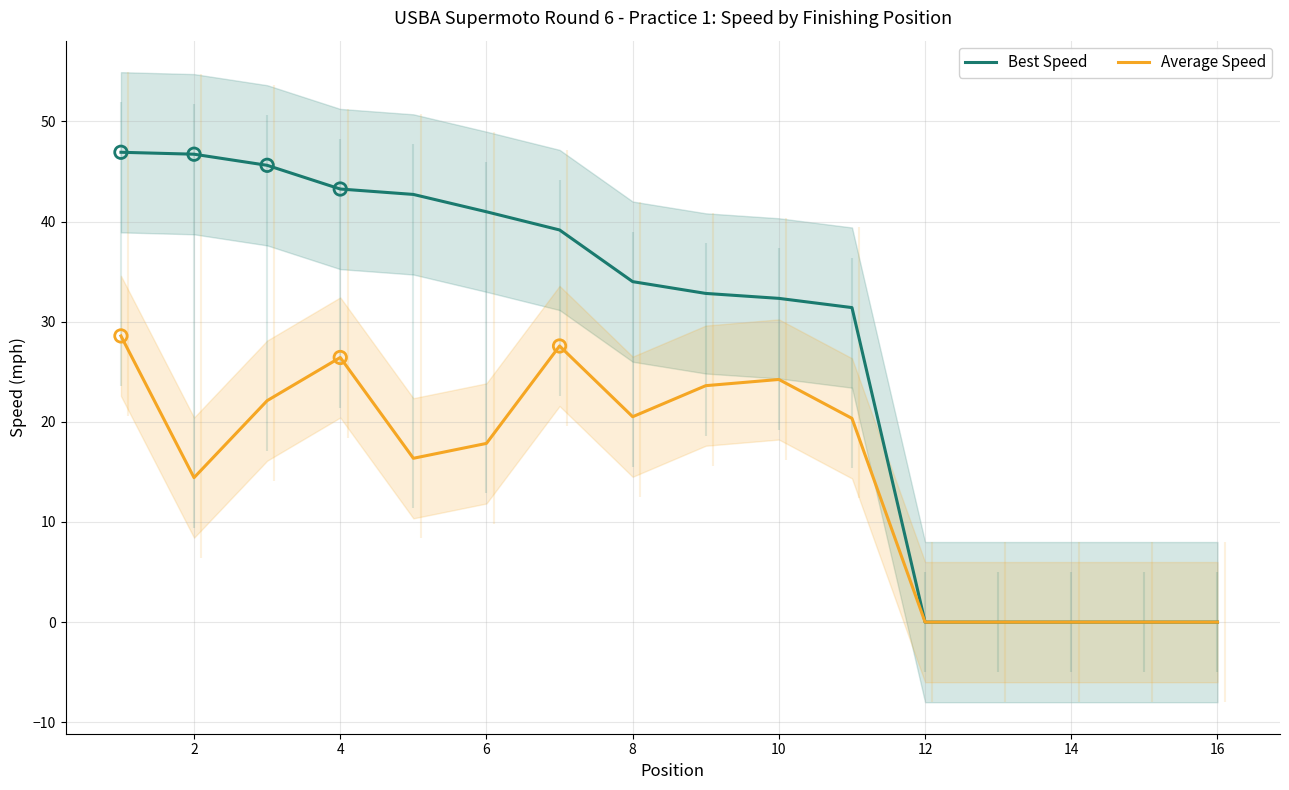

Read the Best Speed value at 10.

32.3